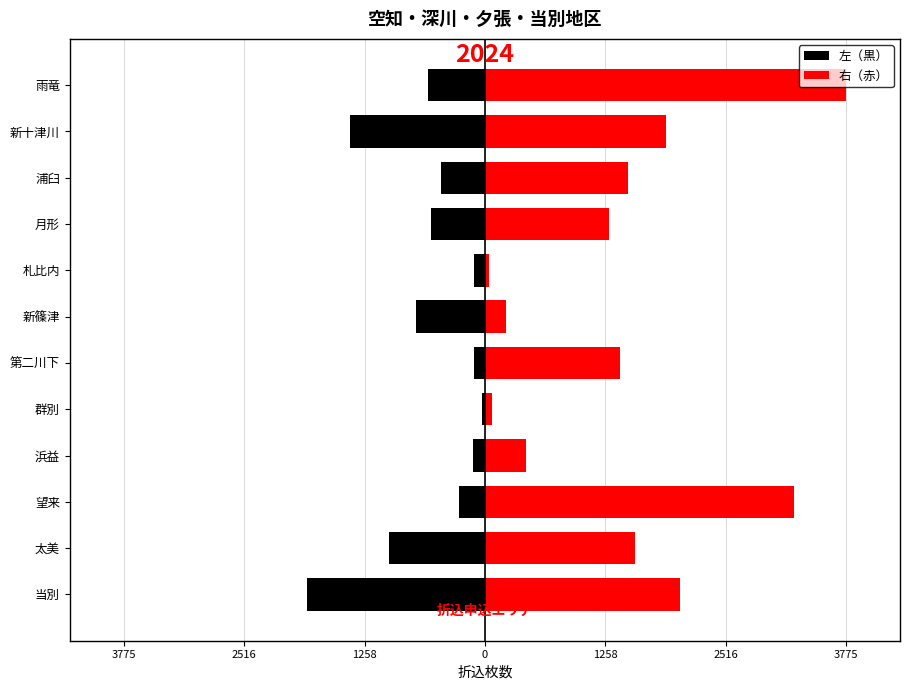

The 右（赤） series shows 2080 at 月形. True or false?

False